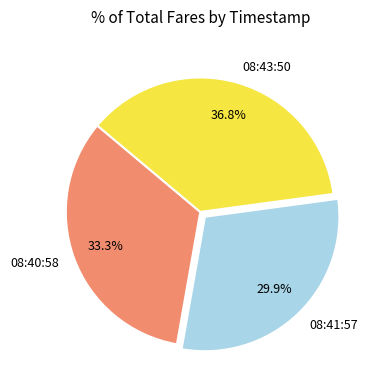

What is the smallest slice in the pie chart?

08:41:57